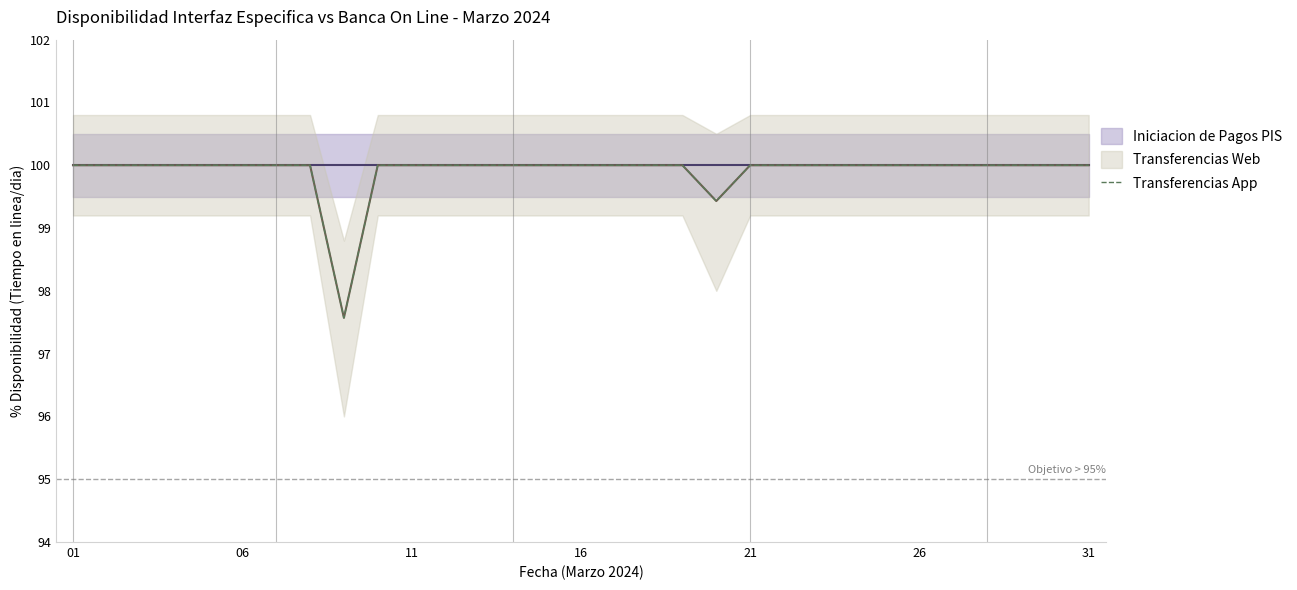

How many lines are shown in the chart?

1